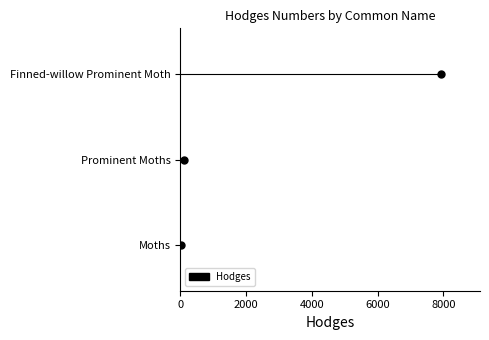

What is the sum of all values?

8048.1